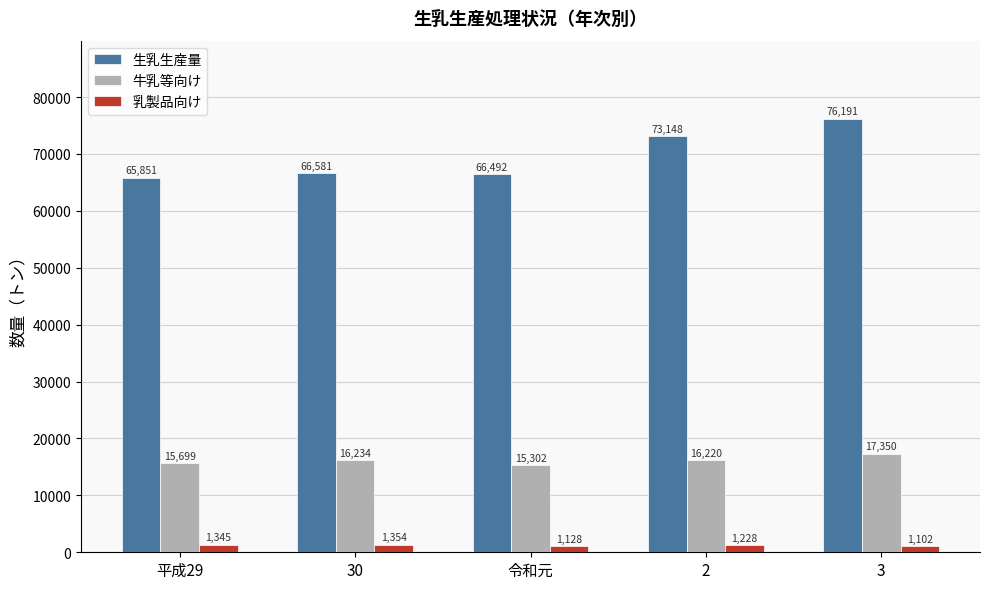

Reading right to left, what are all the values shown in this chart?

生乳生産量: 76191	73148	66492	66581	65851
牛乳等向け: 17350	16220	15302	16234	15699
乳製品向け: 1102	1228	1128	1354	1345